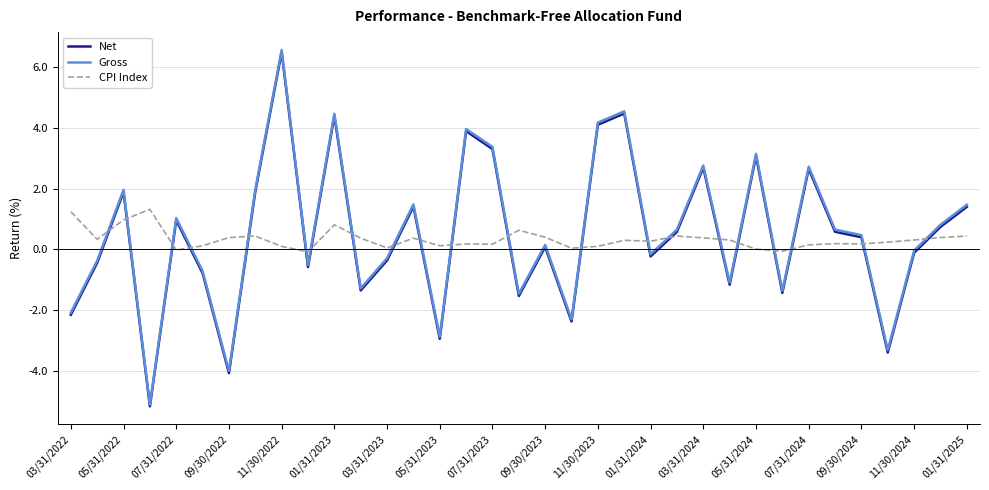

How many values in Net are below zero?

16